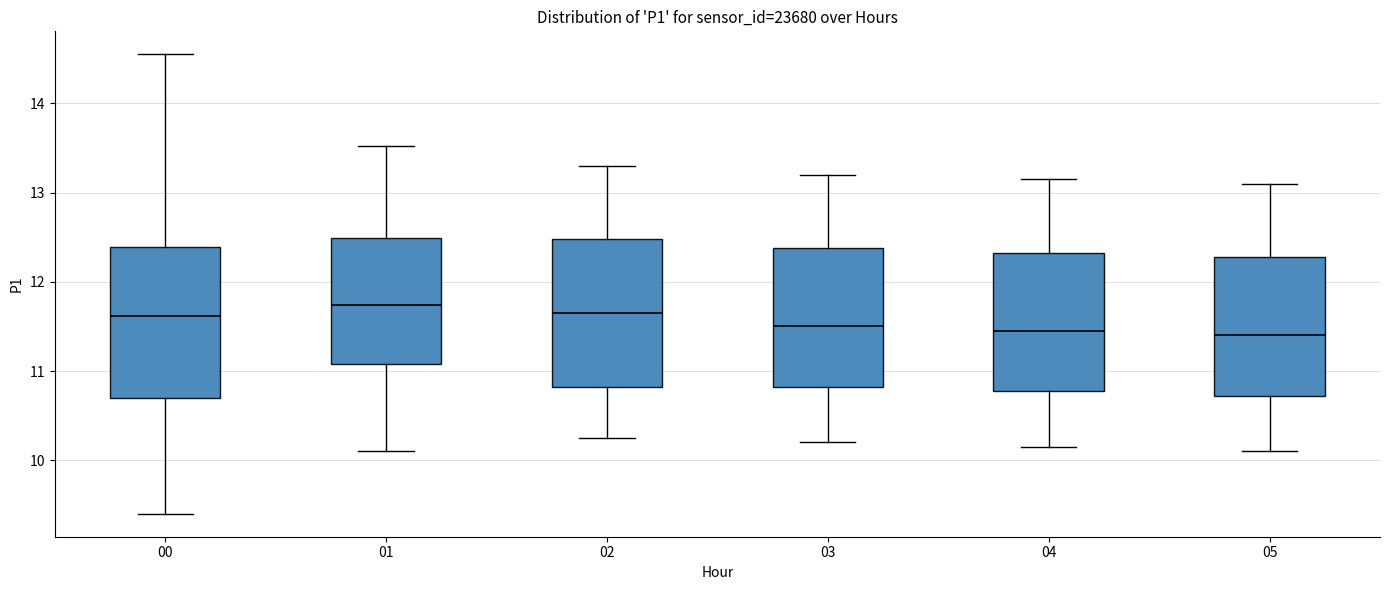

Reading left to right, transcribe this box plot: for each box, give where its median line is, the range the box spans, and where its two whiskers end, as read against the y-axis. The values are not printed on the chart, so give them approximately, as read against the axis.

00: median 11.6, box 10.7 to 12.4, whiskers 9.4 to 14.6
01: median 11.7, box 11.1 to 12.5, whiskers 10.1 to 13.5
02: median 11.7, box 10.8 to 12.5, whiskers 10.3 to 13.3
03: median 11.5, box 10.8 to 12.4, whiskers 10.2 to 13.2
04: median 11.5, box 10.8 to 12.3, whiskers 10.2 to 13.2
05: median 11.4, box 10.7 to 12.3, whiskers 10.1 to 13.1